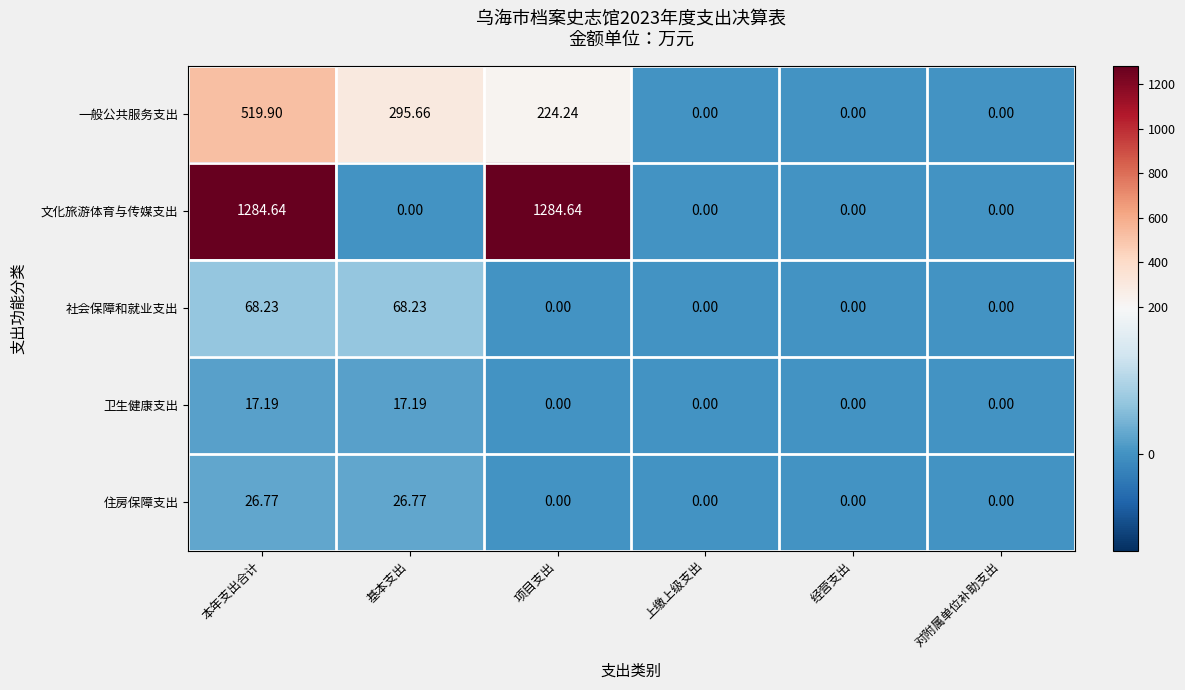

What is the total value across all series at 项目支出?

1508.9